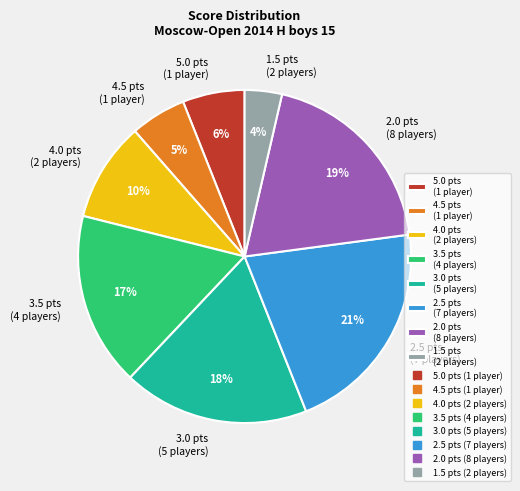

What is the ratio of the value at 4.0 pts (2 players) to the value at 2.0 pts (8 players)?

0.5